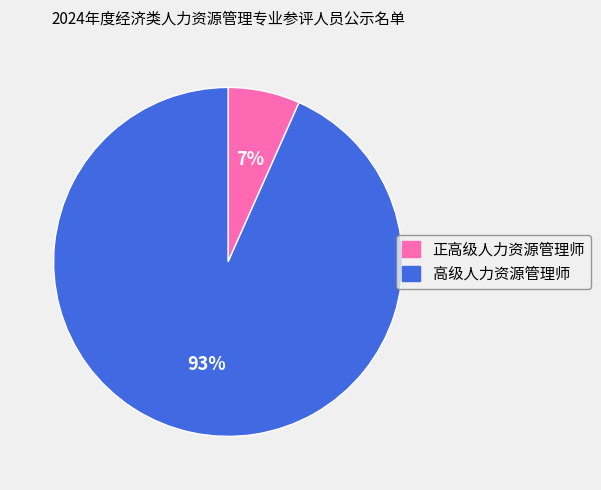

Which category has the biggest portion of the pie?

高级人力资源管理师